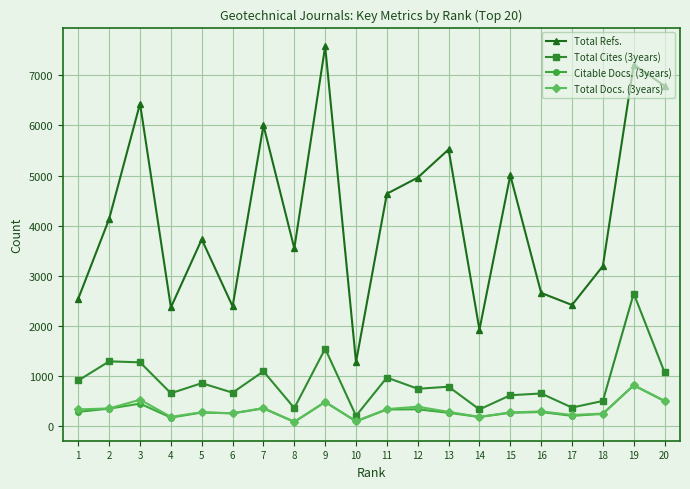

True or false: Total Cites (3years) and Citable Docs. (3years) intersect in this chart.

False